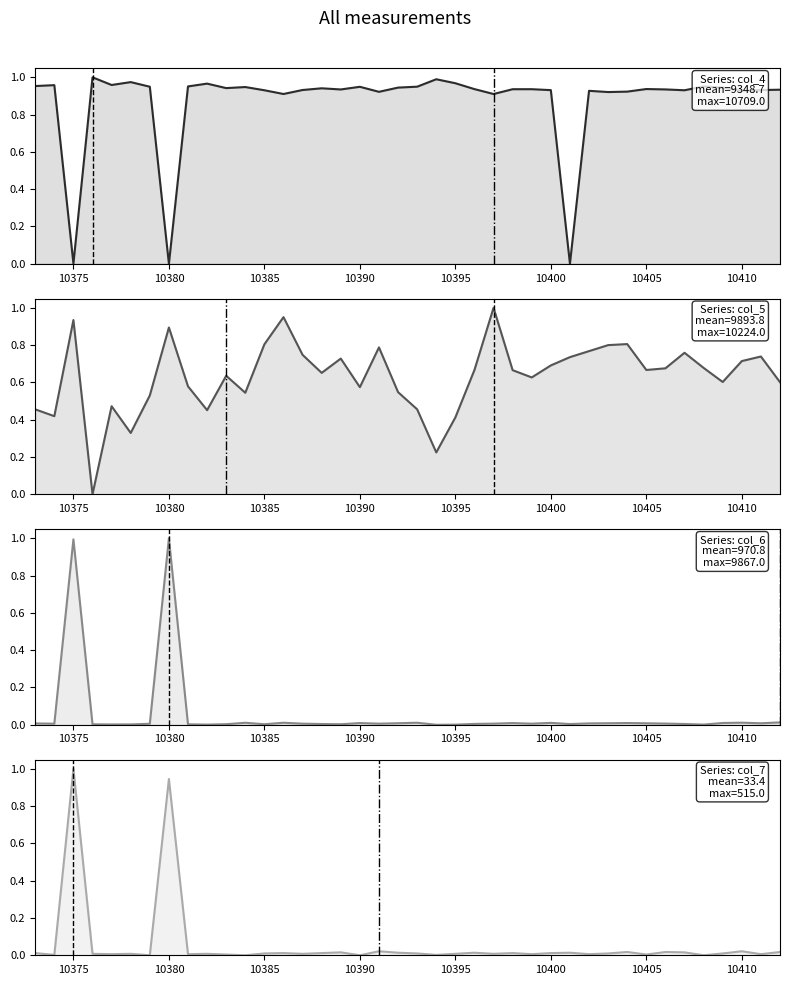

Which category has the highest value across all series?

10376